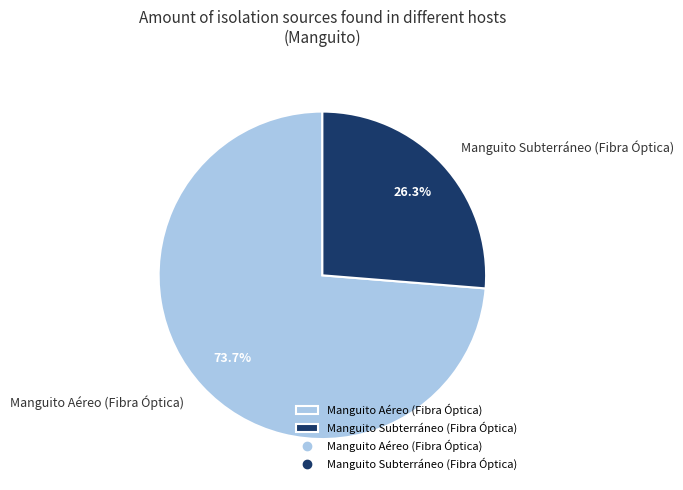

What percentage is the Manguito Aéreo (Fibra Óptica) slice, to the nearest percent?

74%